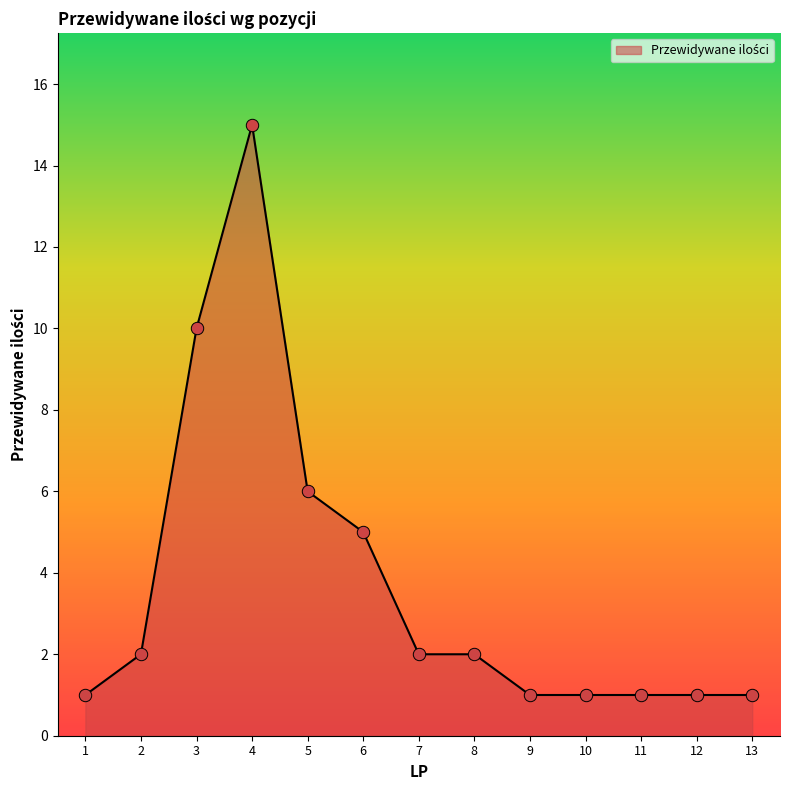

What is the change in value from 8 to 13?

-1